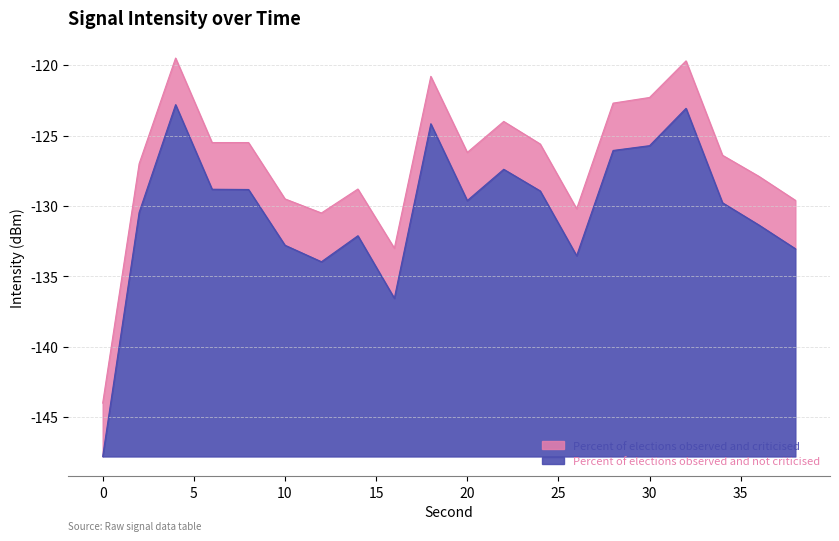

True or false: Percent of elections observed and not criticised and Percent of elections observed and criticised intersect in this chart.

False